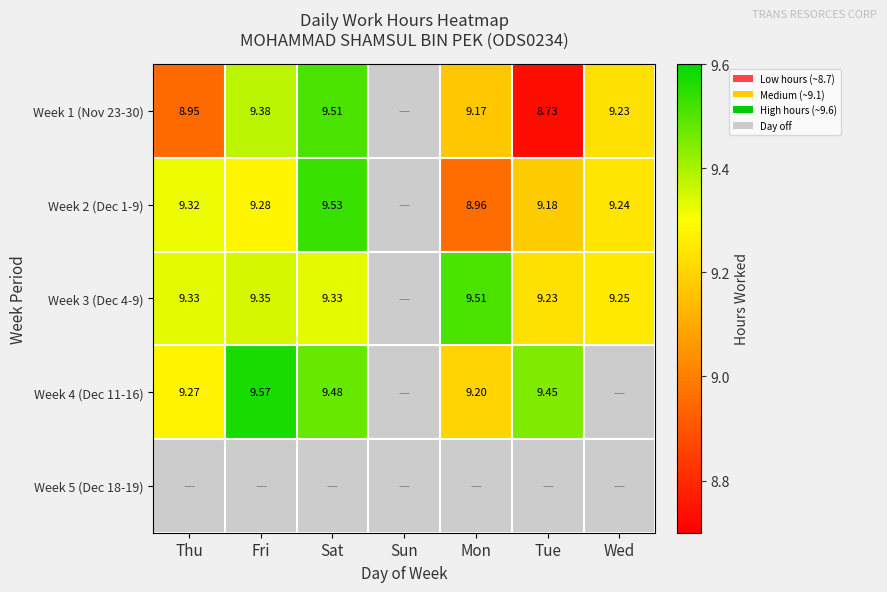

The Week 2 (Dec 1-9) series shows 5.0 at Wed. True or false?

False